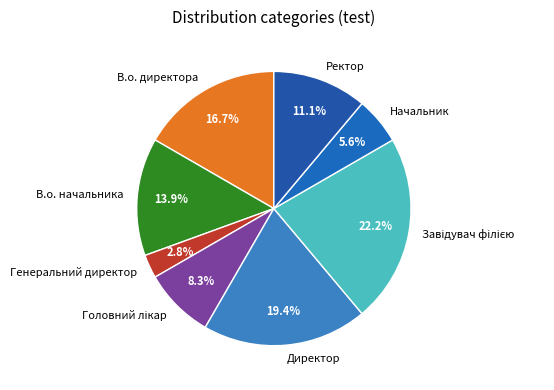

Which slice is the smallest?

Генеральний директор